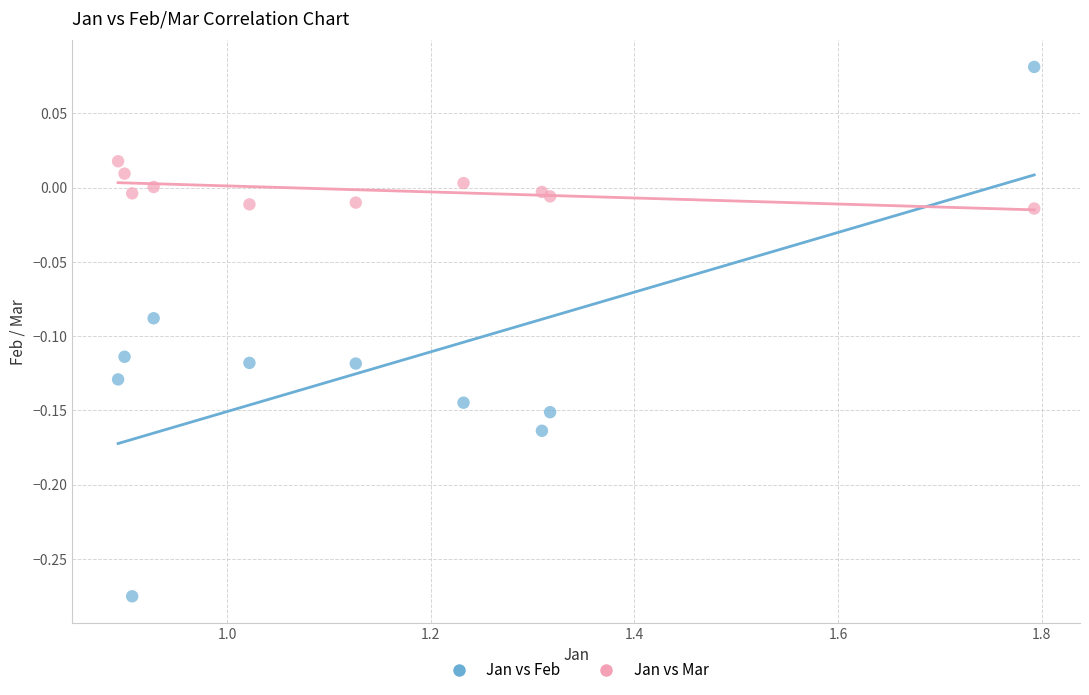

Which series has the widest spread of Y values?

Jan vs Feb